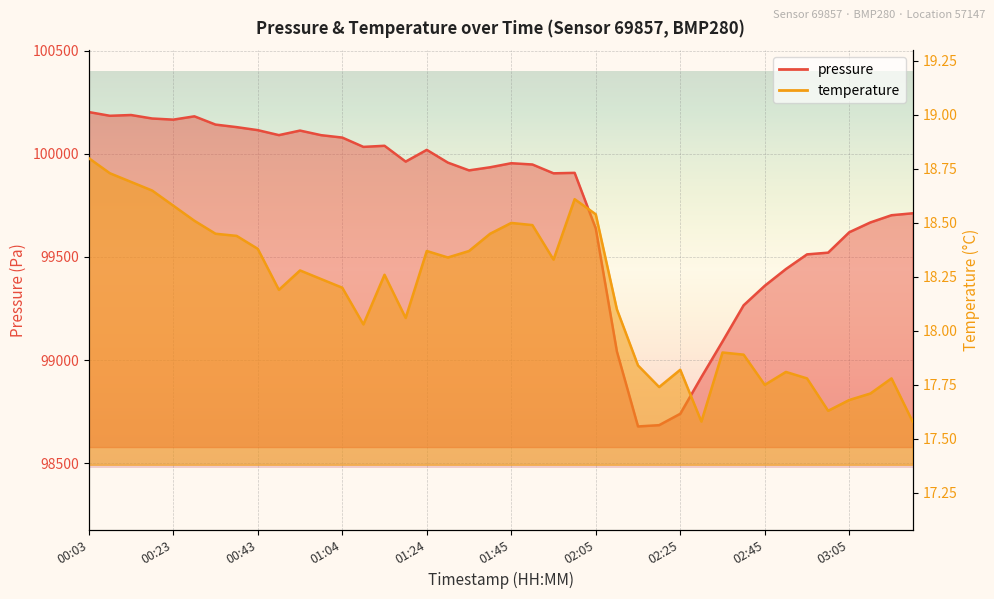

Is the value of temperature at 02:30 greater than the value of pressure at 00:59?

No